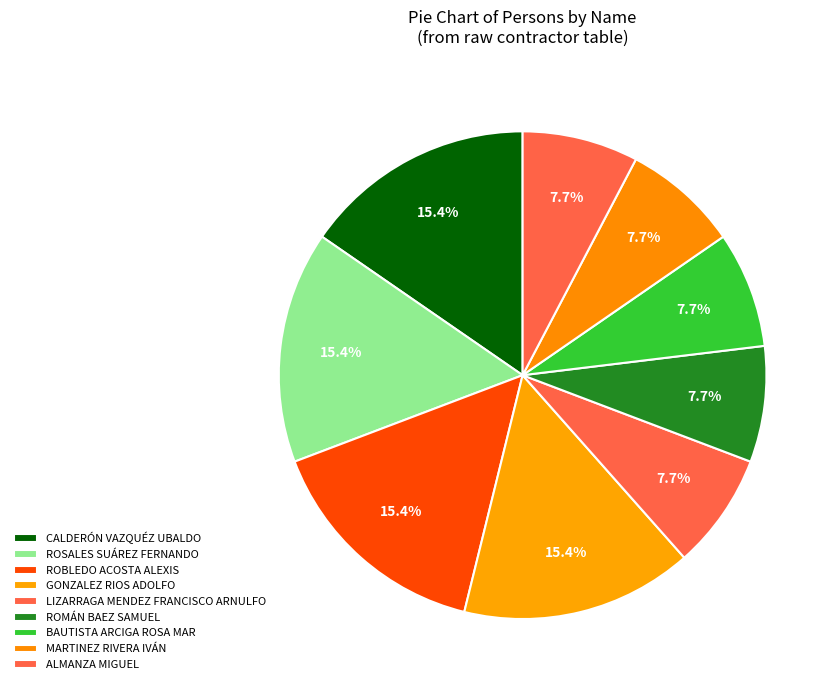

The BAUTISTA ARCIGA ROSA MAR slice represents 8% of the pie. True or false?

True